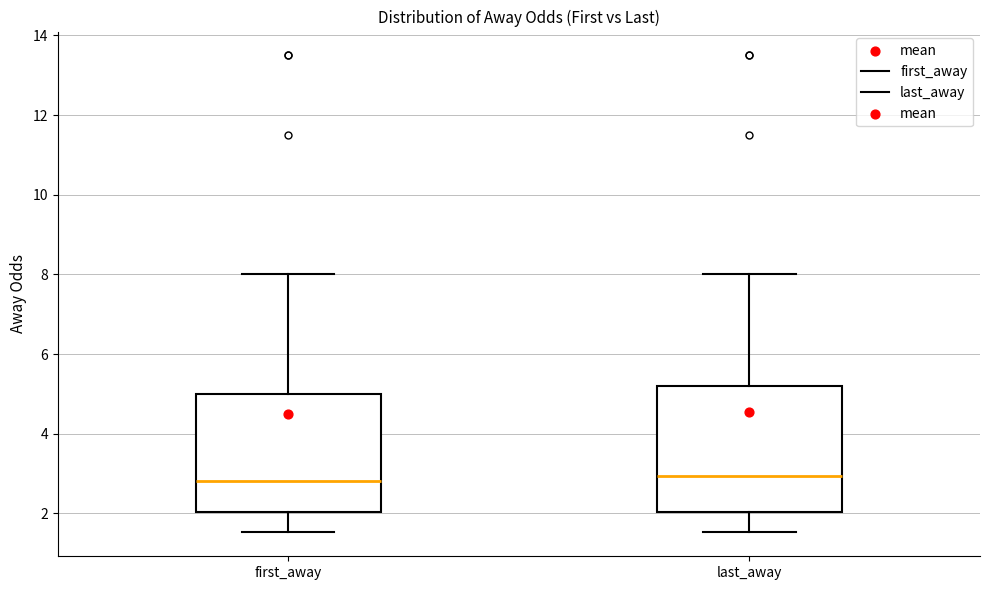

Where is the lower edge of the box for first_away on the y-axis? The values are not printed on the chart, so give them approximately, as read against the axis.

2.0